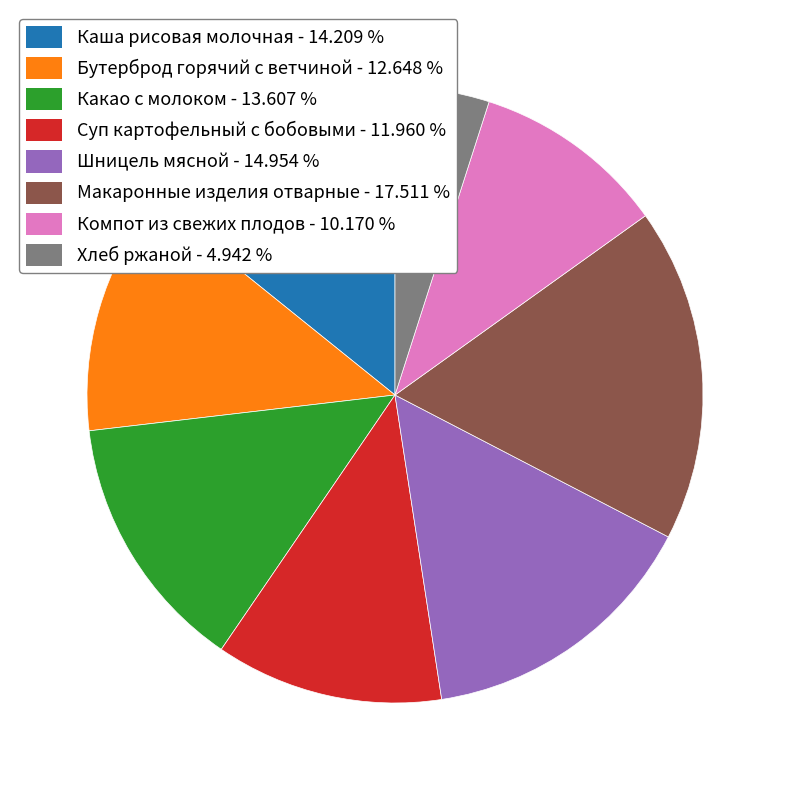

Which category has the smallest portion of the pie?

Хлеб ржаной